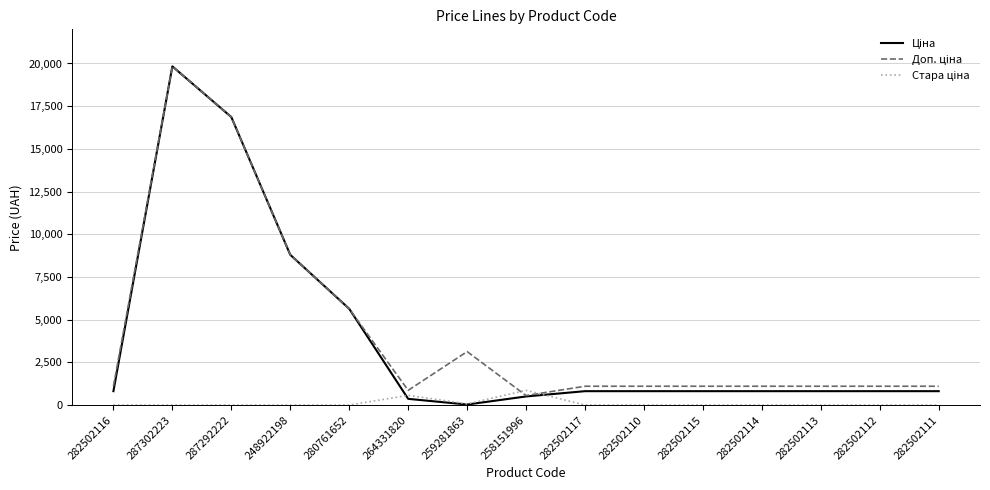

At which category is the sum across all series the highest?

287302223